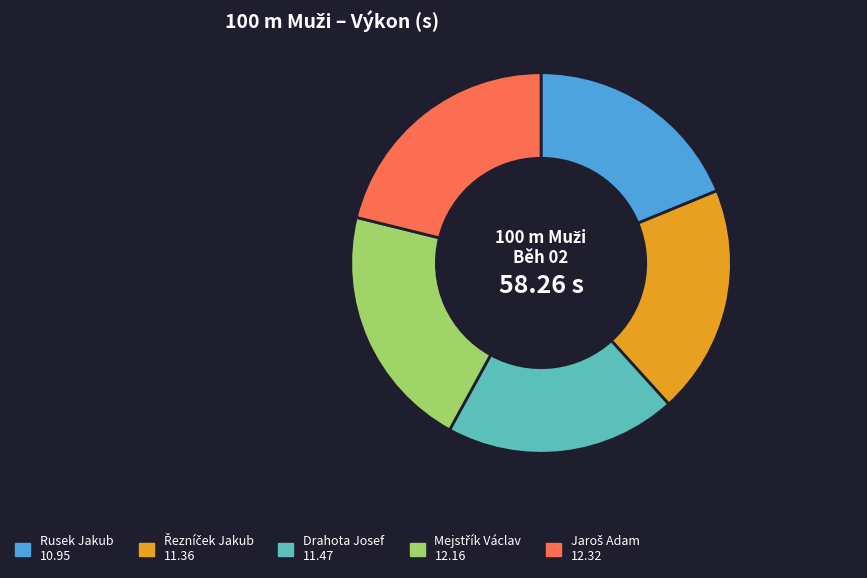

Does any single category account for the majority?

No